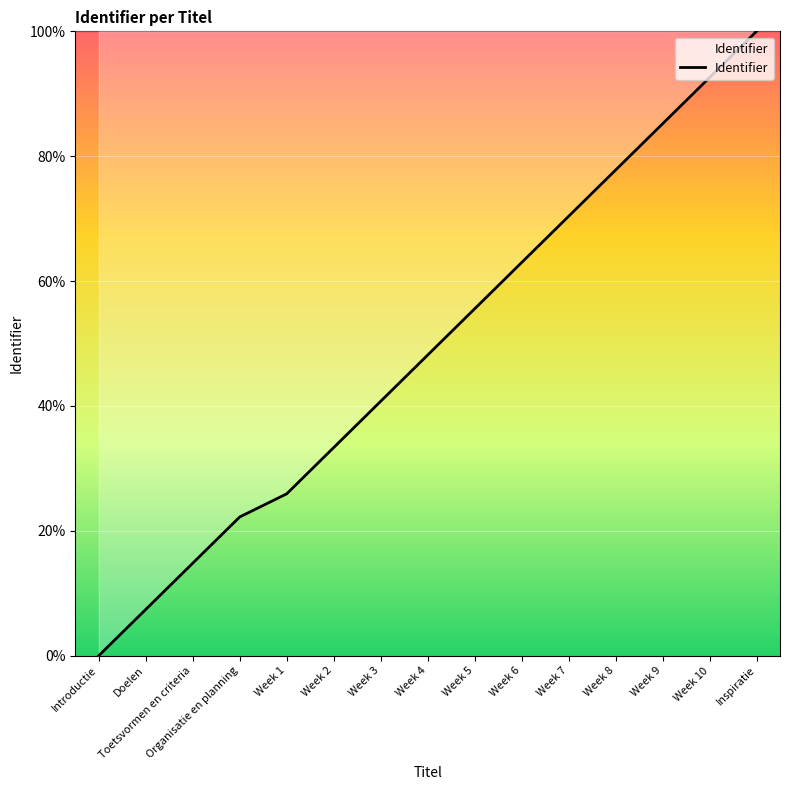

How many values exceed 48?

8